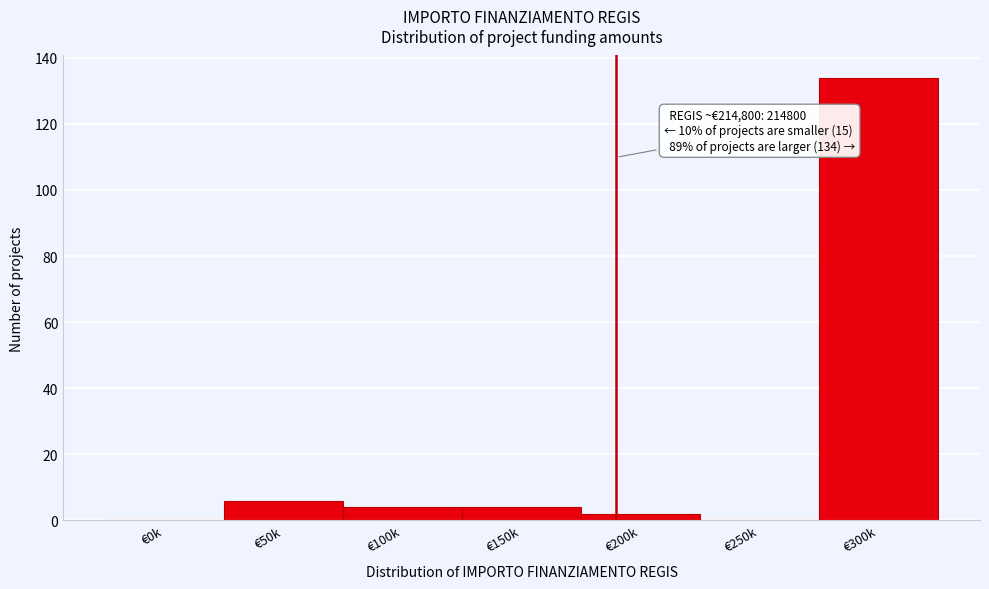

Reading left to right, transcribe all the data shown in this chart.

€0k=0	€50k=6	€100k=4	€150k=4	€200k=2	€250k=0	€300k=134